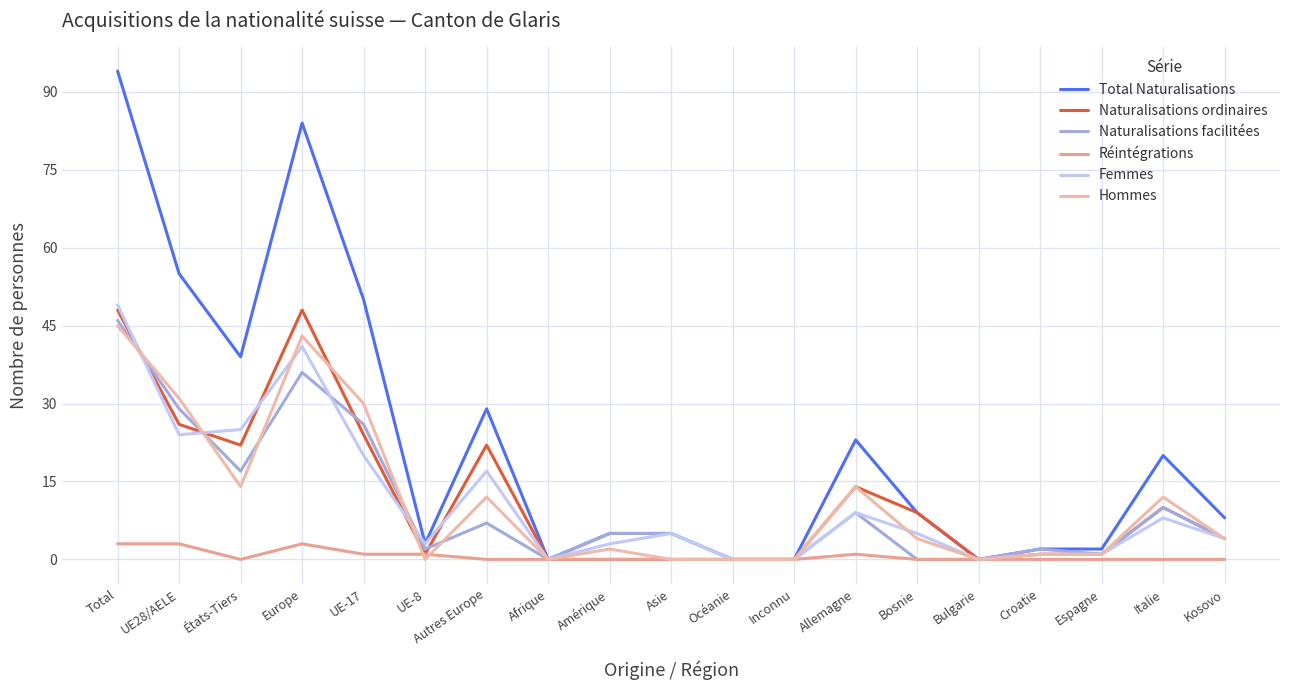

Is it true that Naturalisations ordinaires equals 0 at Afrique?

True